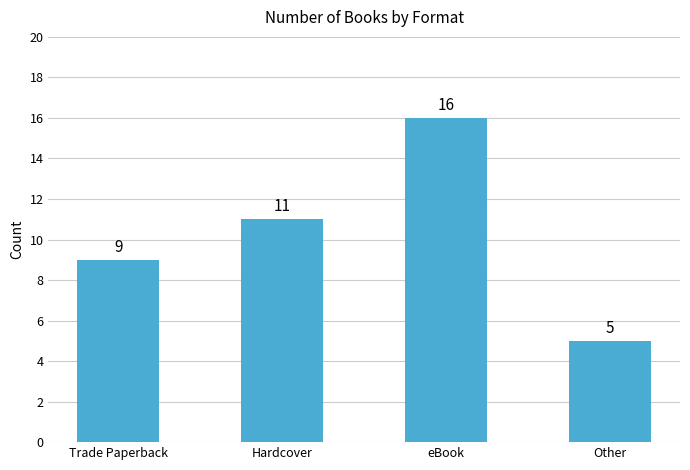

How many data points are less than 11?

2